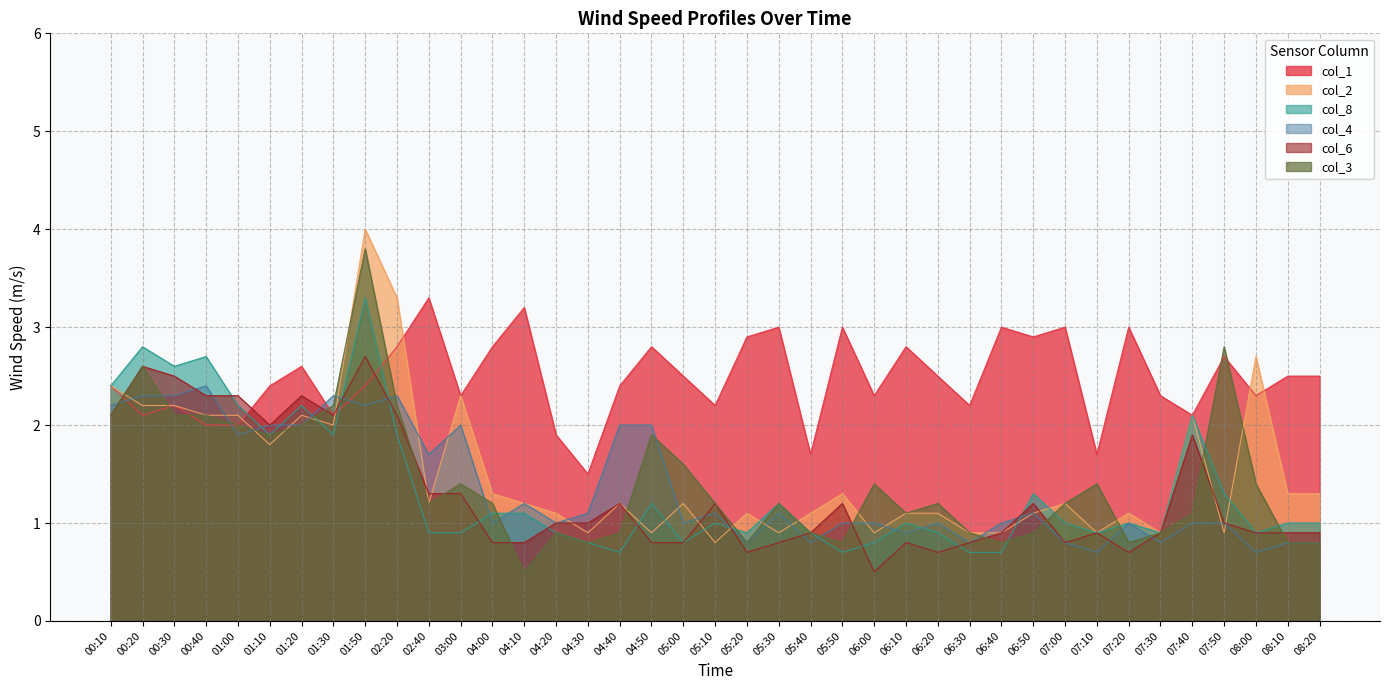

How many lines are shown in the chart?

6